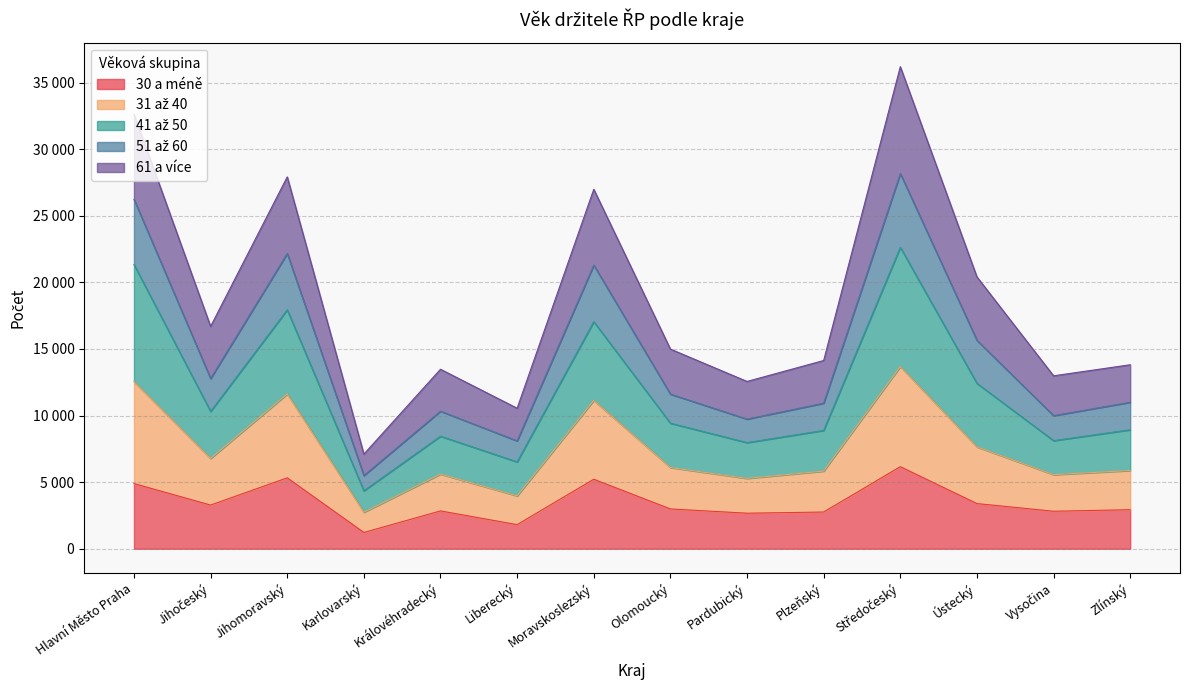

True or false: 61 a více and 51 až 60 cross at least once.

False